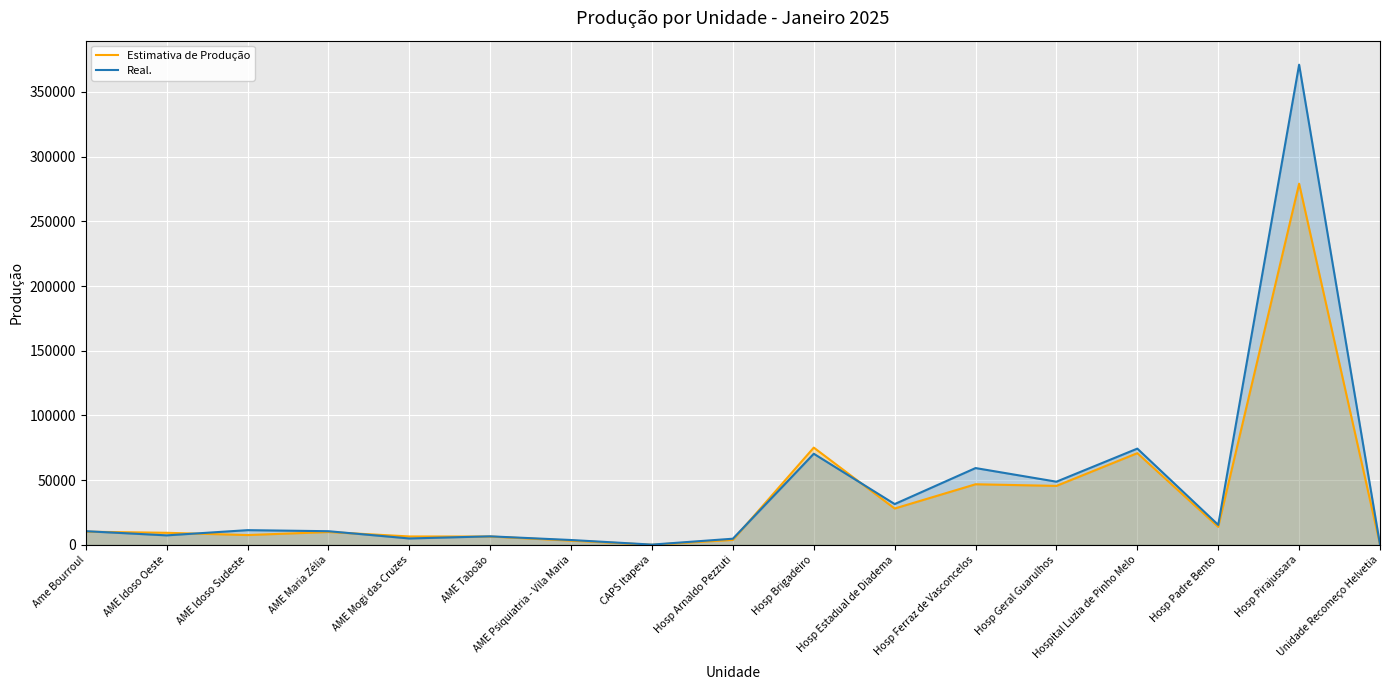

Reading left to right, what are all the values shown in this chart?

Estimativa de Produção: 10230	9369	7625	9960	6541	6483	3287	78	3894	75179	28128	46857	45608	70888	13978	279060	297
Real.: 10611	7386	11412	10593	4987	6634	3792	254	4803	70434	31564	59378	48853	74399	15488	371007	229